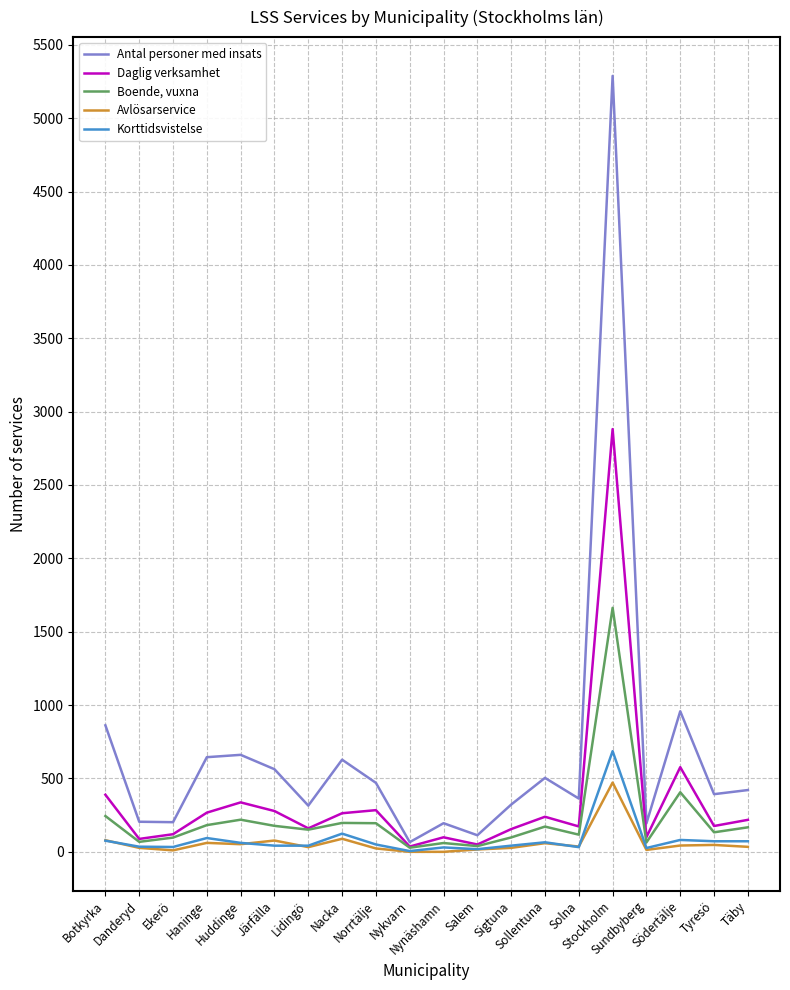

Which series has the largest total across all categories?

Antal personer med insats